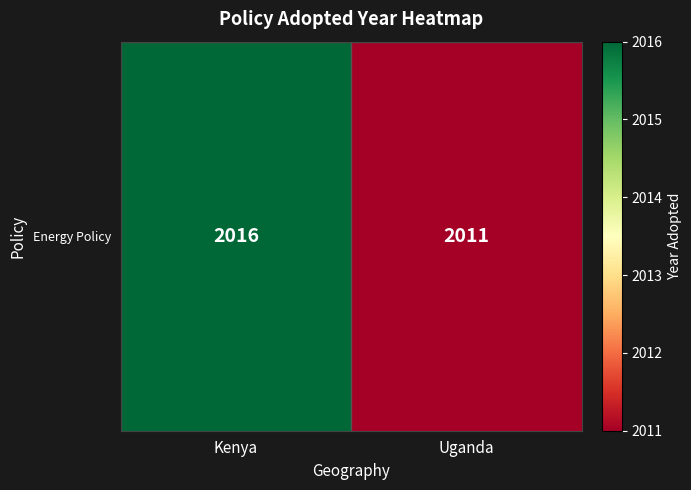

True or false: the data shows 3292 at Uganda.

False